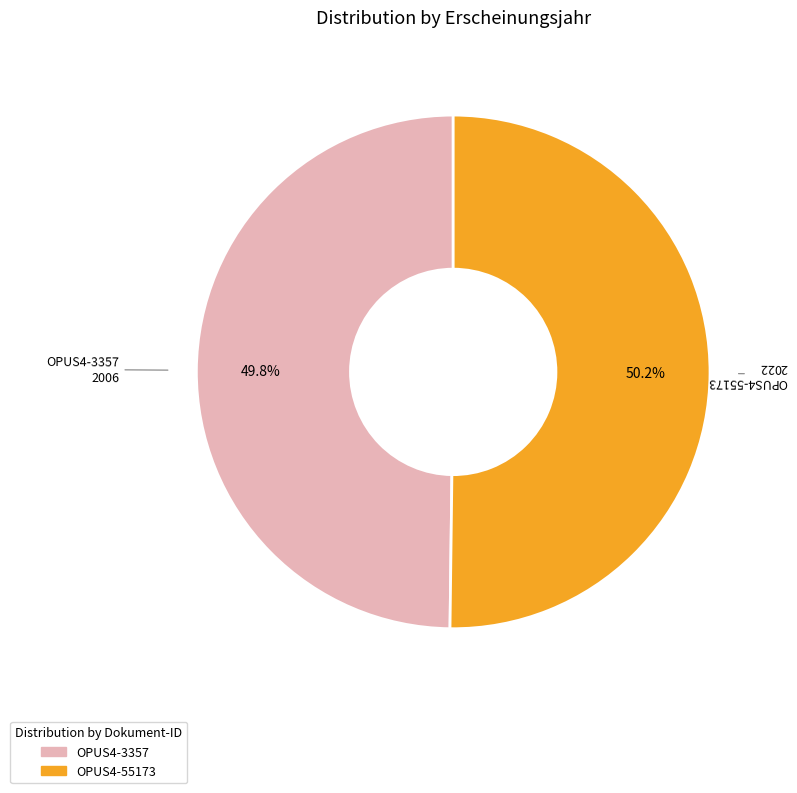

Does any single category account for the majority?

Yes